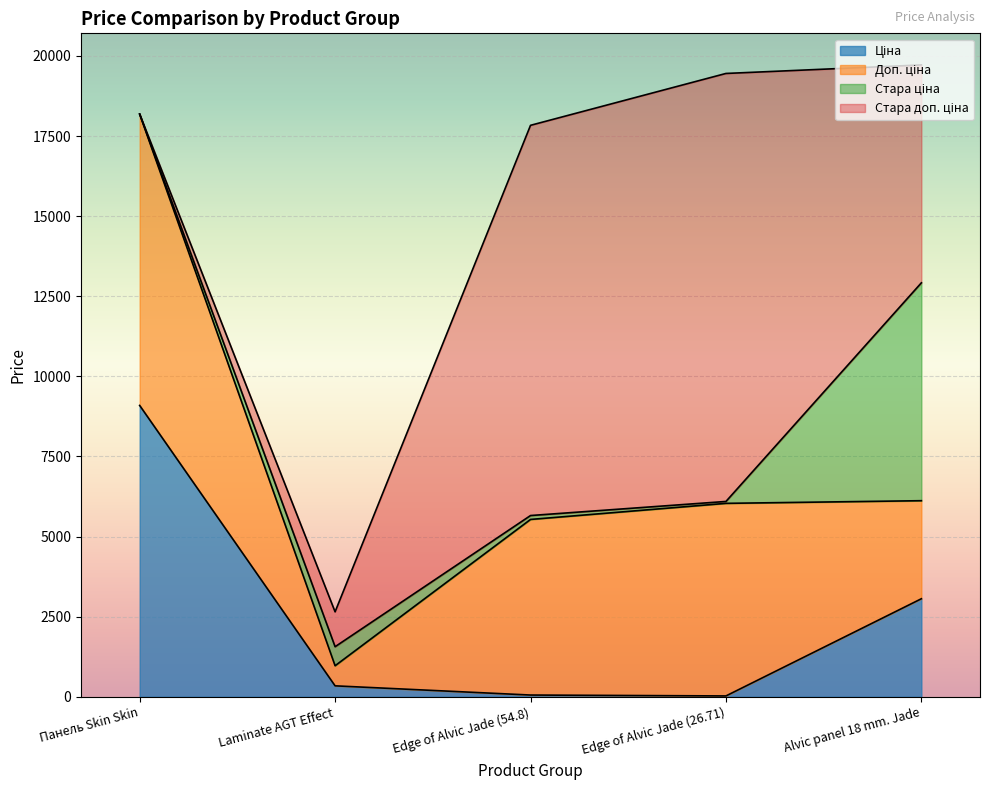

What is the approximate value of Ціна at Laminate AGT Effect?

342.1